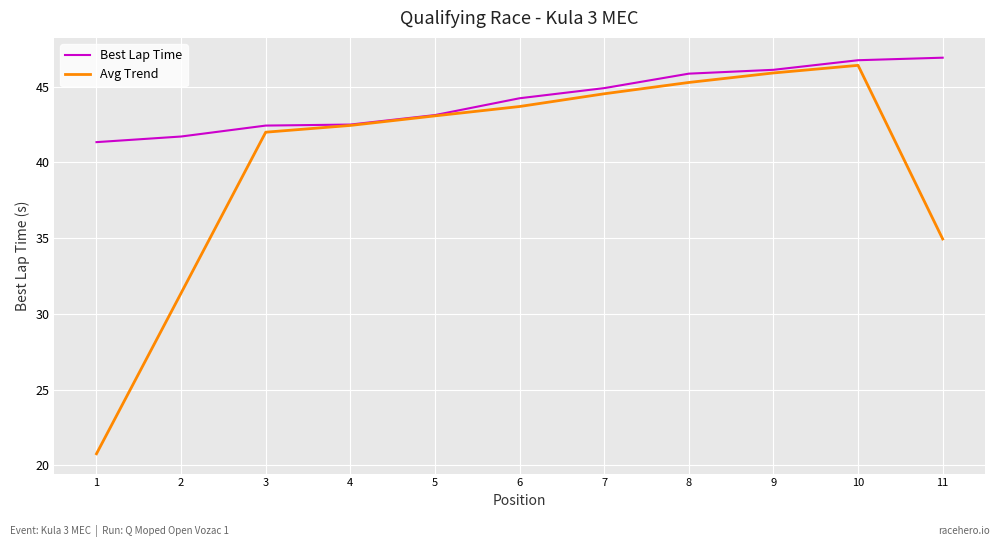

True or false: Avg Trend has a value of 31.4 at 2.

True